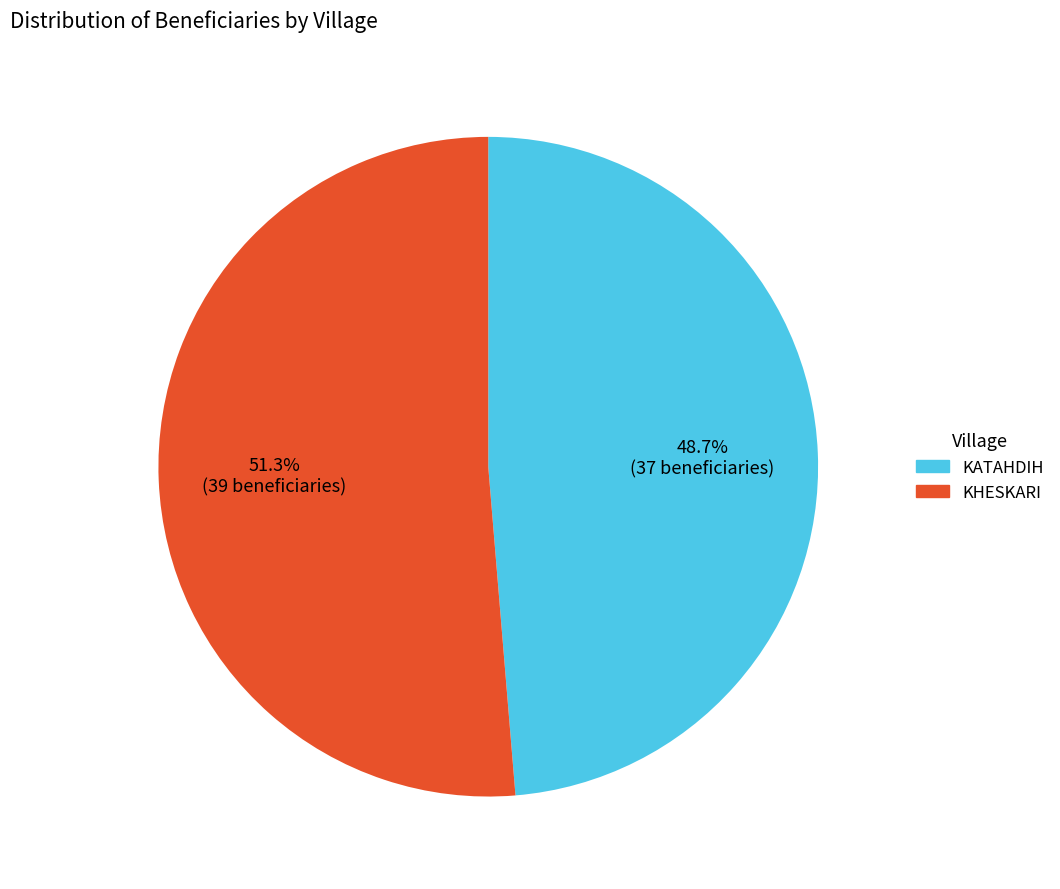

What is the ratio of the value at KHESKARI to the value at KATAHDIH?

1.1